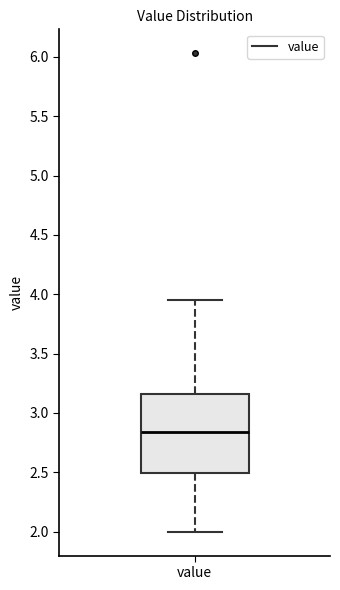

Read this box plot against the y-axis: the position of the median line, the range covered by the box, and the ends of both whiskers. The values are not printed on the chart, so give them approximately, as read against the axis.

median 2.85, box 2.50 to 3.15, whiskers 2.00 to 3.95